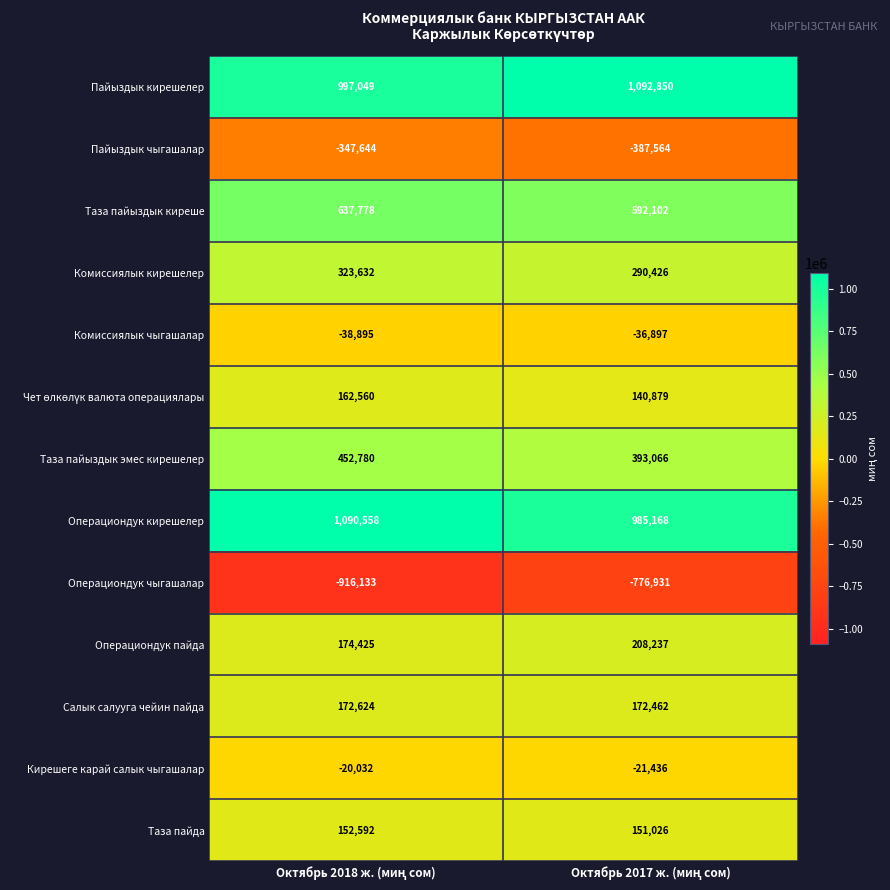

Which series has the largest total across all categories?

Пайыздык кирешелер